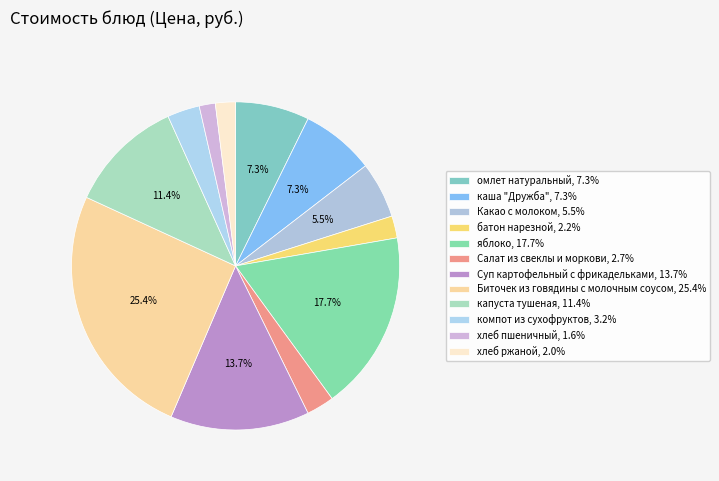

Count the number of slices in the pie.

12